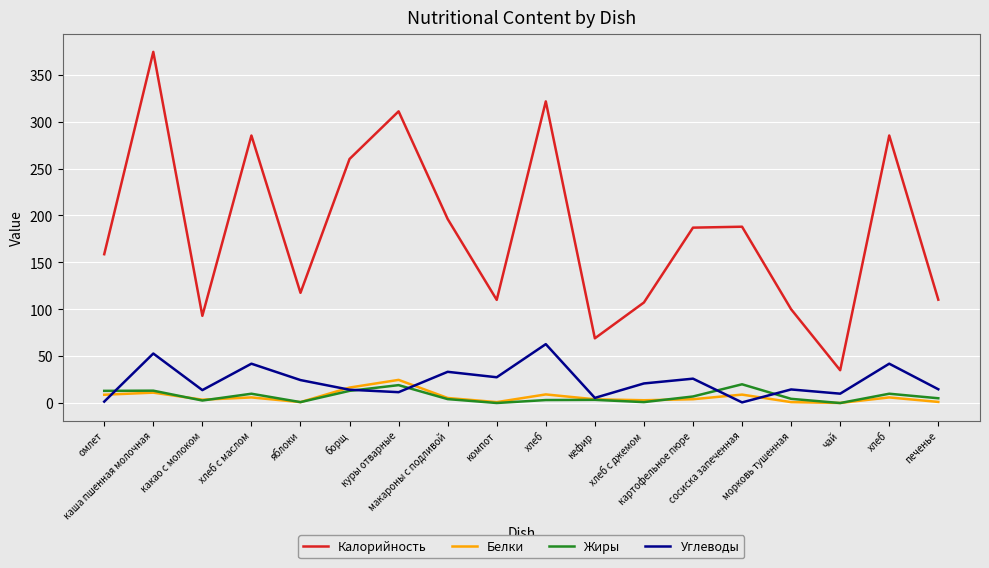

Rank the categories by Белки value from highest to lowest.

куры отварные, борщ, каша пшенная молочная, хлеб, сосиска запеченная, омлет, хлеб с маслом, хлеб, макароны с подливой, картофельное пюре, кефир, какао с молоком, хлеб с джемом, печенье, яблоки, компот, морковь тушенная, чай